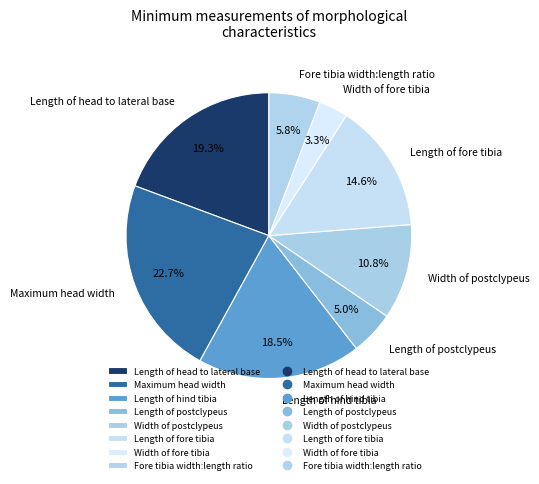

How many slices are in this pie chart?

8